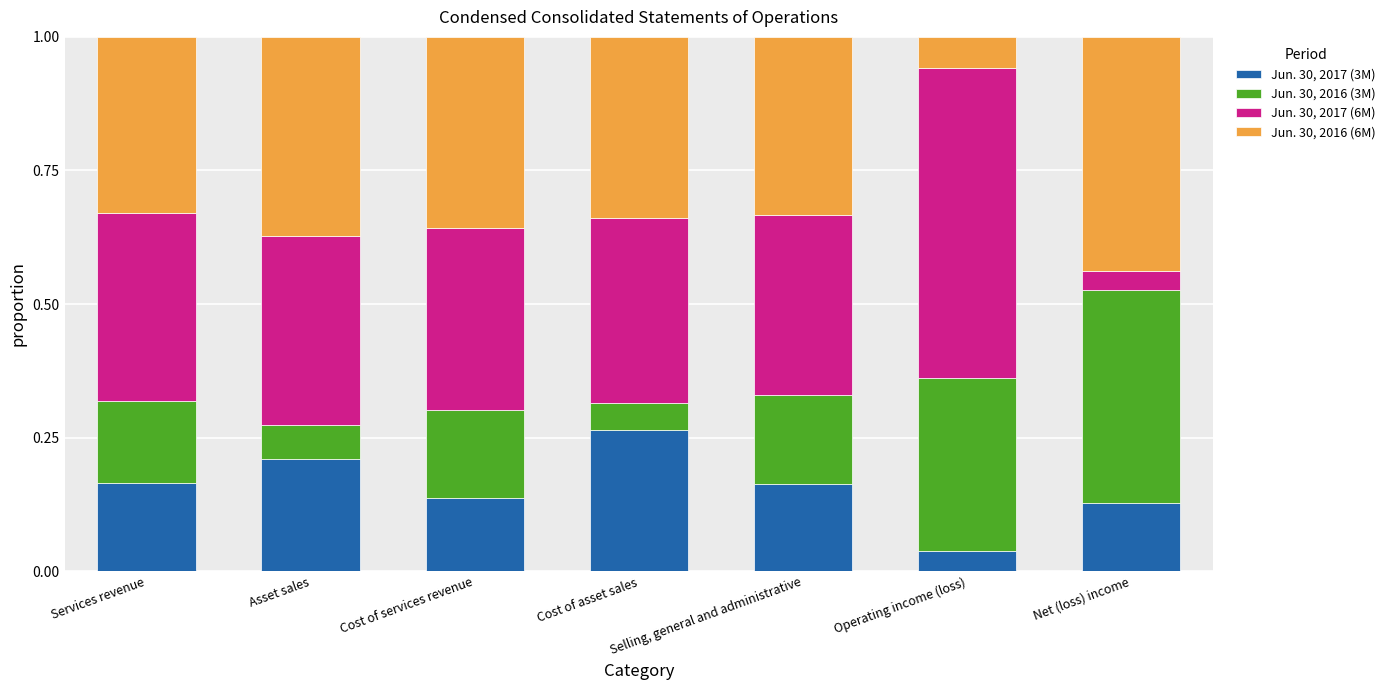

Which category has the highest value in the Jun. 30, 2017 (3M) series?

Cost of asset sales